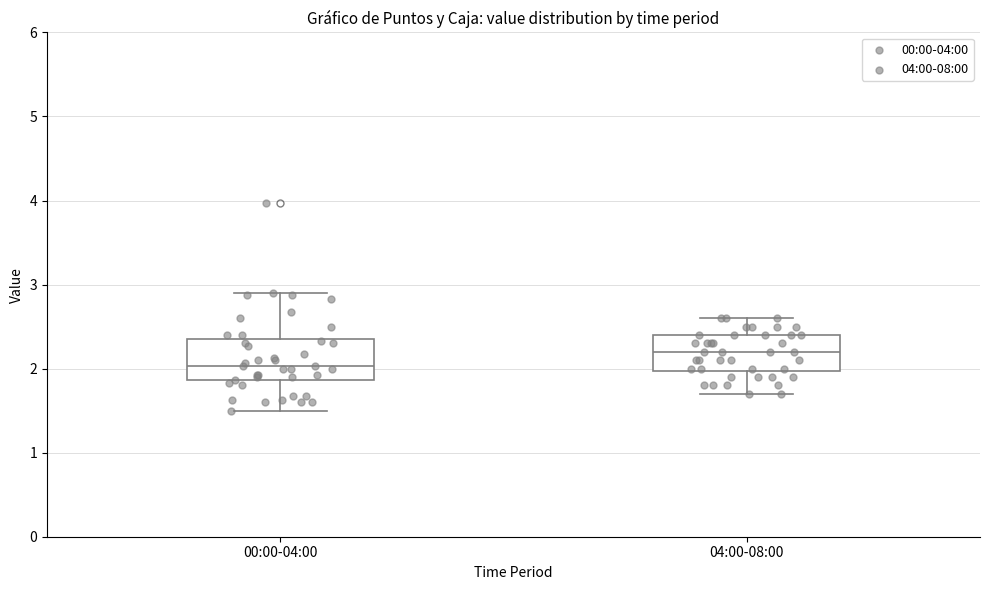

Reading left to right, transcribe this box plot: for each box, give where its median line is, the range the box spans, and where its two whiskers end, as read against the y-axis. The values are not printed on the chart, so give them approximately, as read against the axis.

00:00-04:00: median 2.0, box 1.9 to 2.3, whiskers 1.5 to 2.9
04:00-08:00: median 2.2, box 2.0 to 2.4, whiskers 1.7 to 2.6